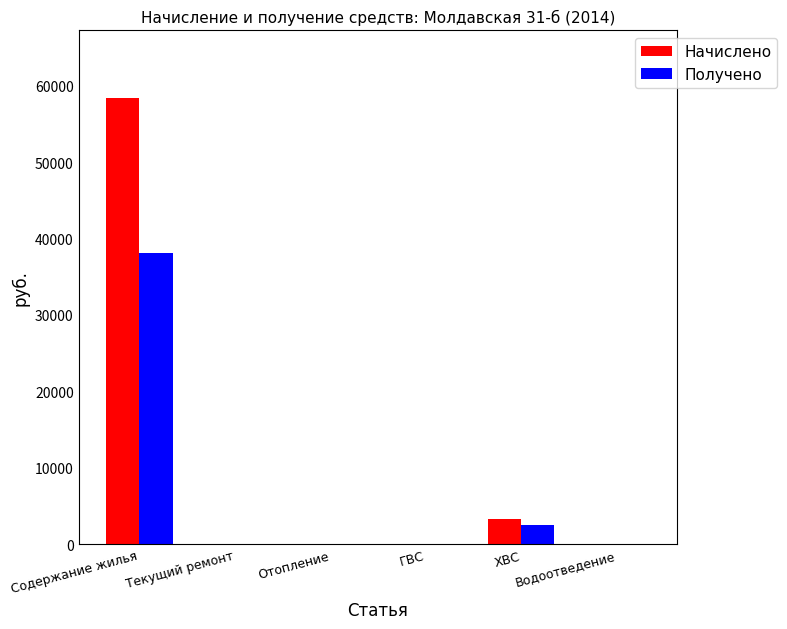

How many data points in Получено are above 0?

2